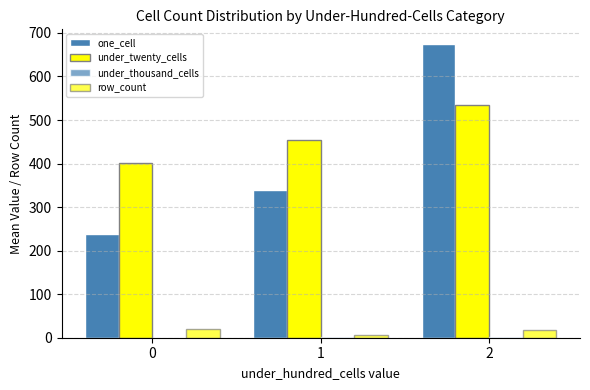

How many series are shown in this chart?

4